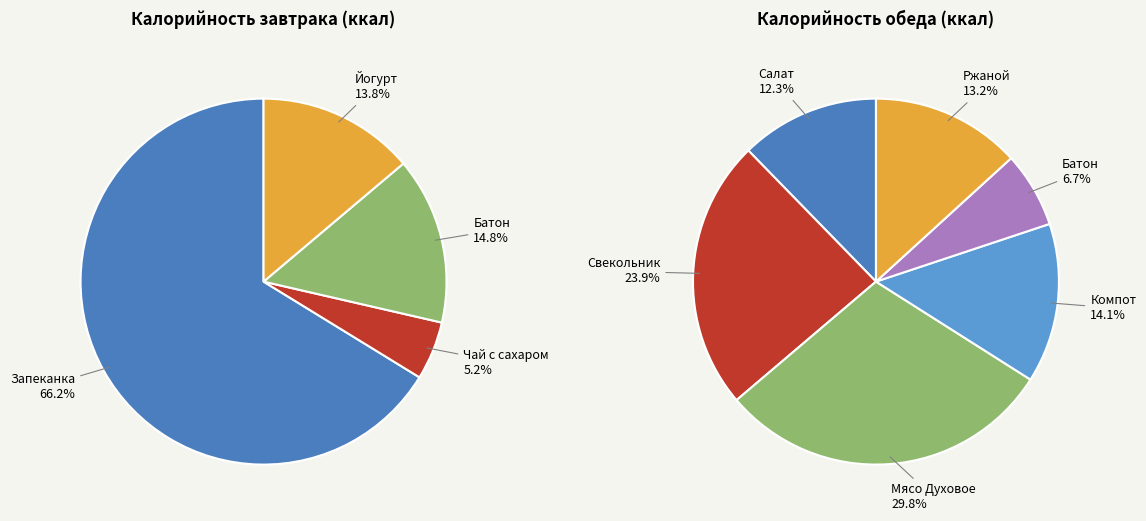

To the nearest percent, what is the difference between the Компот из сухофруктов and Ржаной slice percentages?

1%